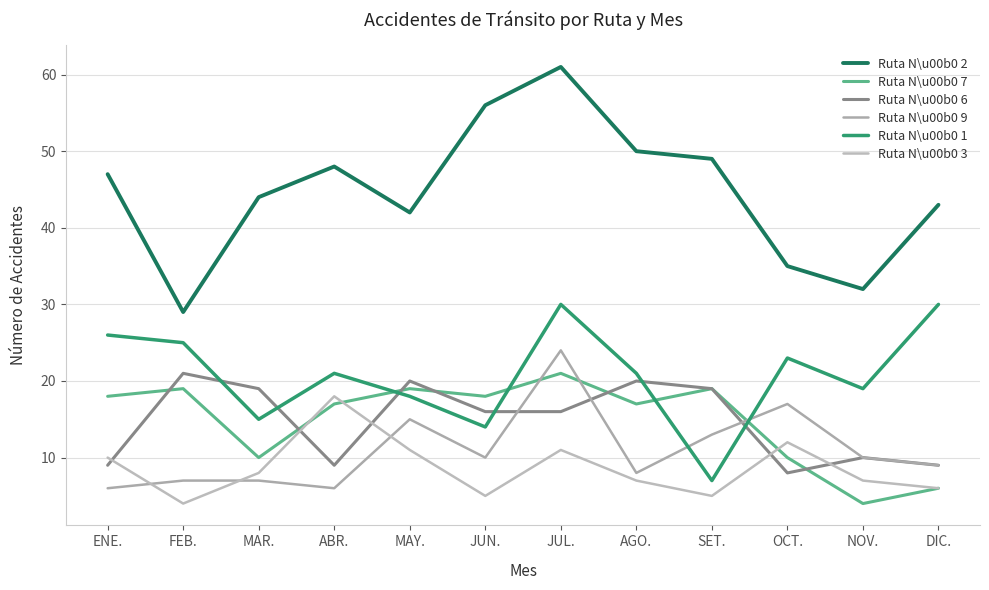

What is the sum of the Ruta N\u00b0 2 values at MAR. and ABR.?

92